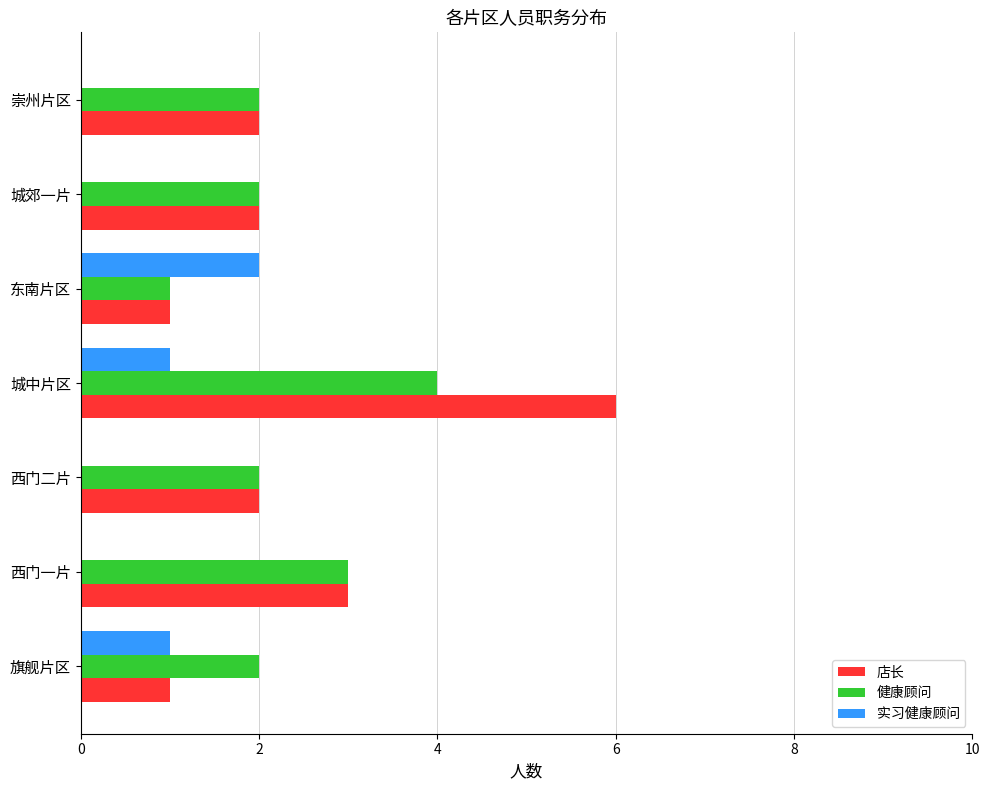

Is the value of 健康顾问 at 西门一片 greater than the value of 实习健康顾问 at 东南片区?

Yes